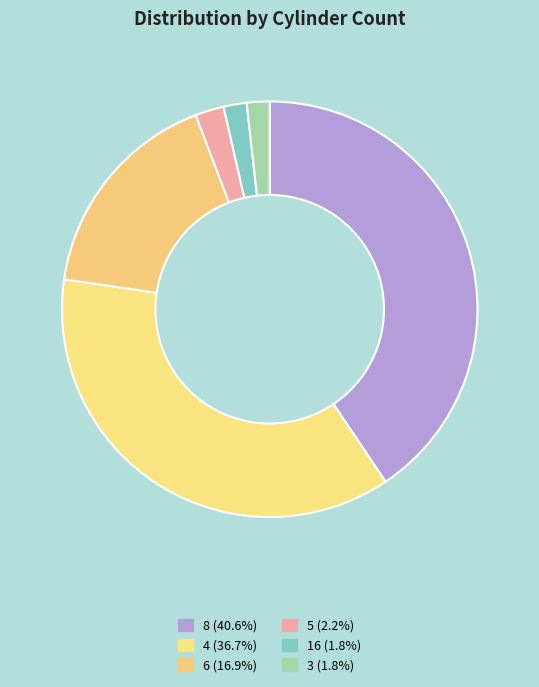

How many slices are in this pie chart?

6